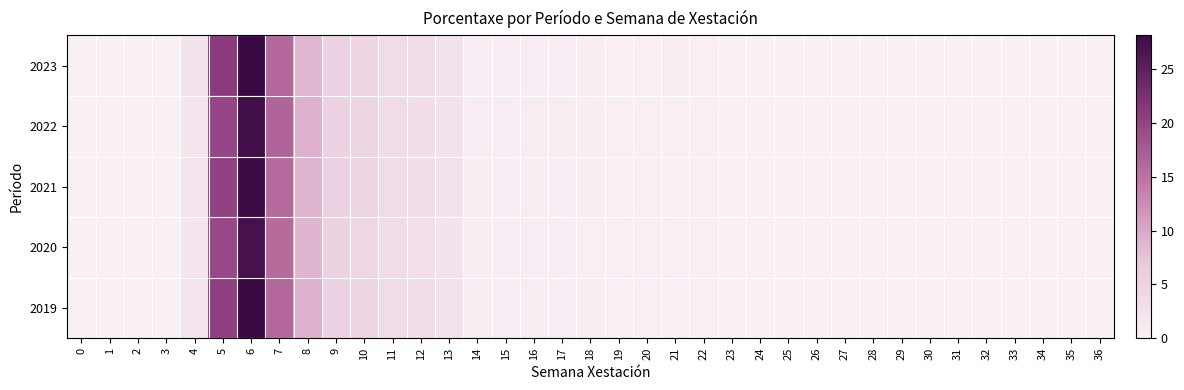

At which category does the chart reach its peak across all series?

6